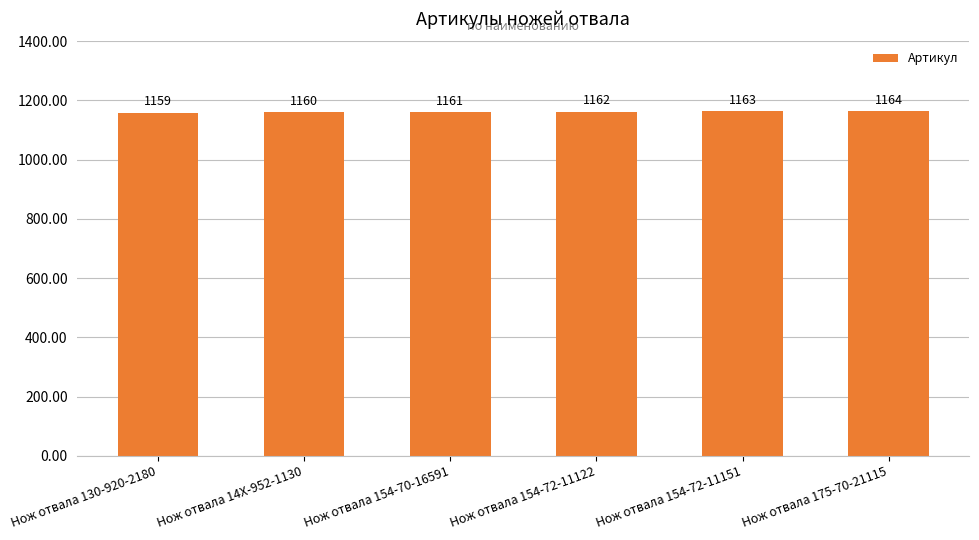

How many series are shown in this chart?

1